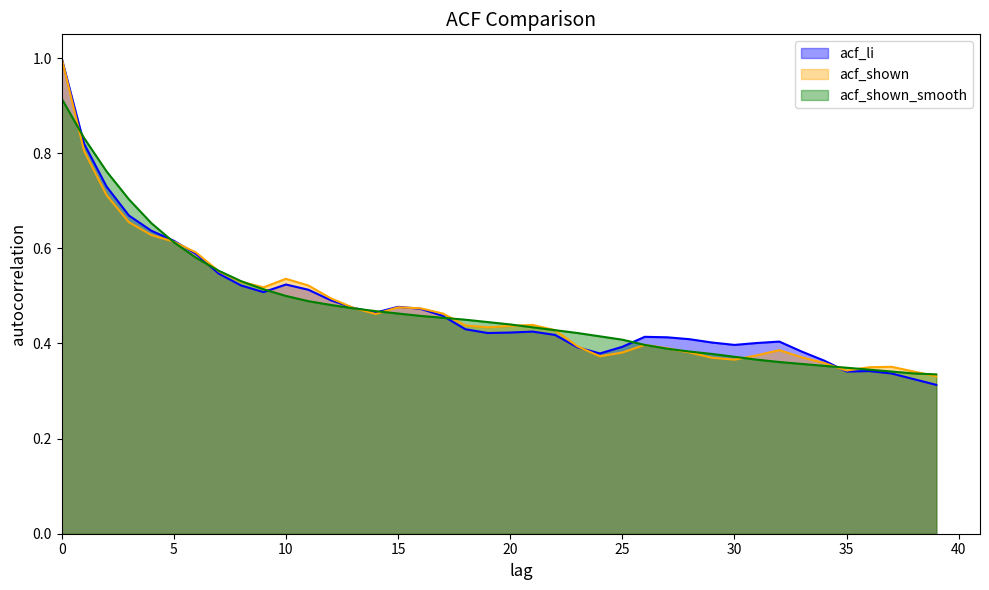

Rank the series at 20 from highest to lowest value.

acf_shown_smooth, acf_shown, acf_li